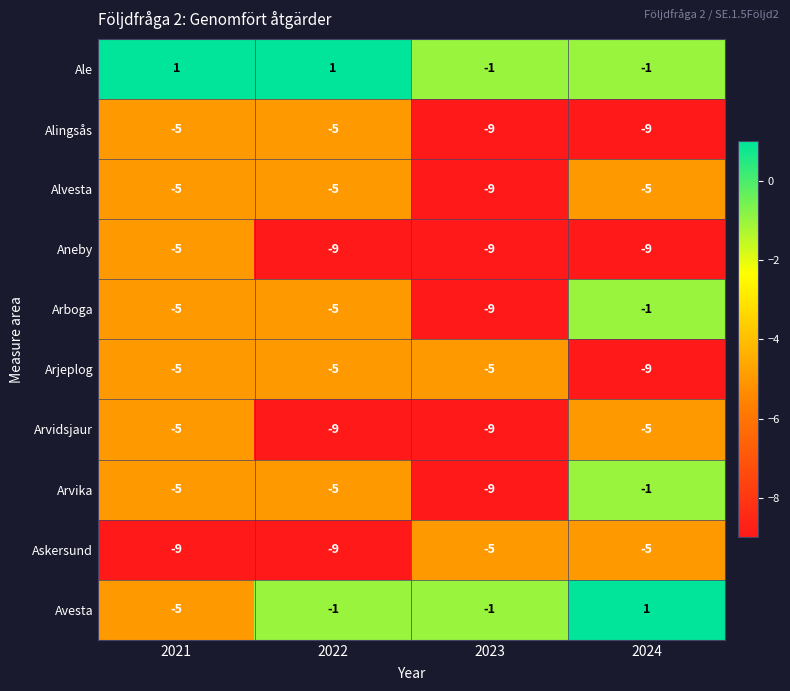

What is the spread (max minus min) of values at 2021?

10